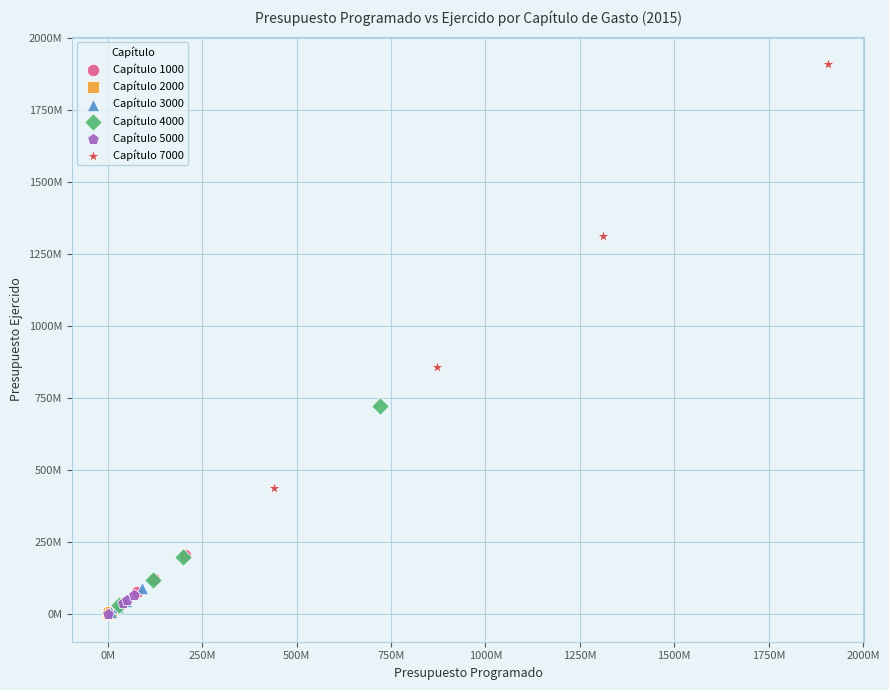

Which series has the largest Y range (max minus min)?

Capítulo 7000